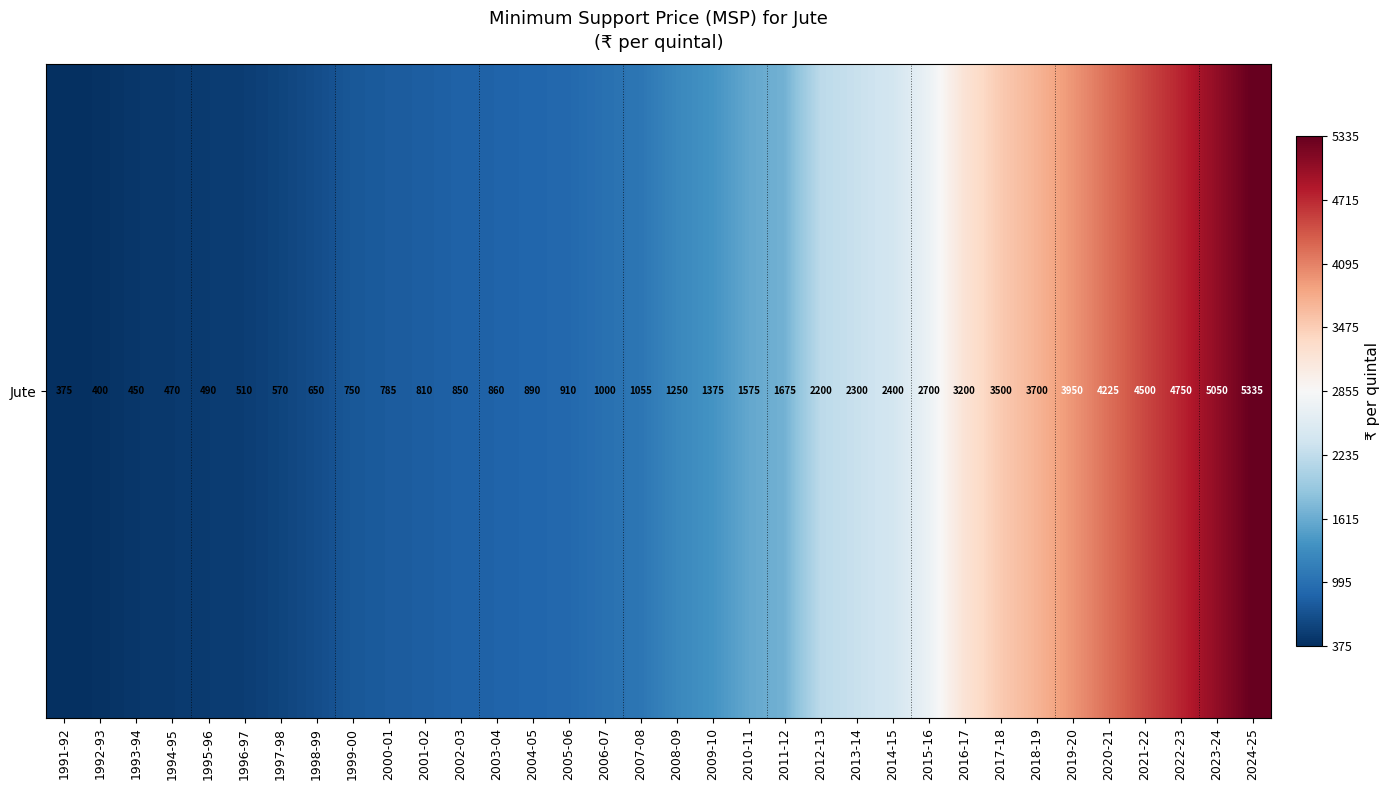

Reading left to right, what are all the values shown in this chart?

1991-92=375	1992-93=400	1993-94=450	1994-95=470	1995-96=490	1996-97=510	1997-98=570	1998-99=650	1999-00=750	2000-01=785	2001-02=810	2002-03=850	2003-04=860	2004-05=890	2005-06=910	2006-07=1000	2007-08=1055	2008-09=1250	2009-10=1375	2010-11=1575	2011-12=1675	2012-13=2200	2013-14=2300	2014-15=2400	2015-16=2700	2016-17=3200	2017-18=3500	2018-19=3700	2019-20=3950	2020-21=4225	2021-22=4500	2022-23=4750	2023-24=5050	2024-25=5335